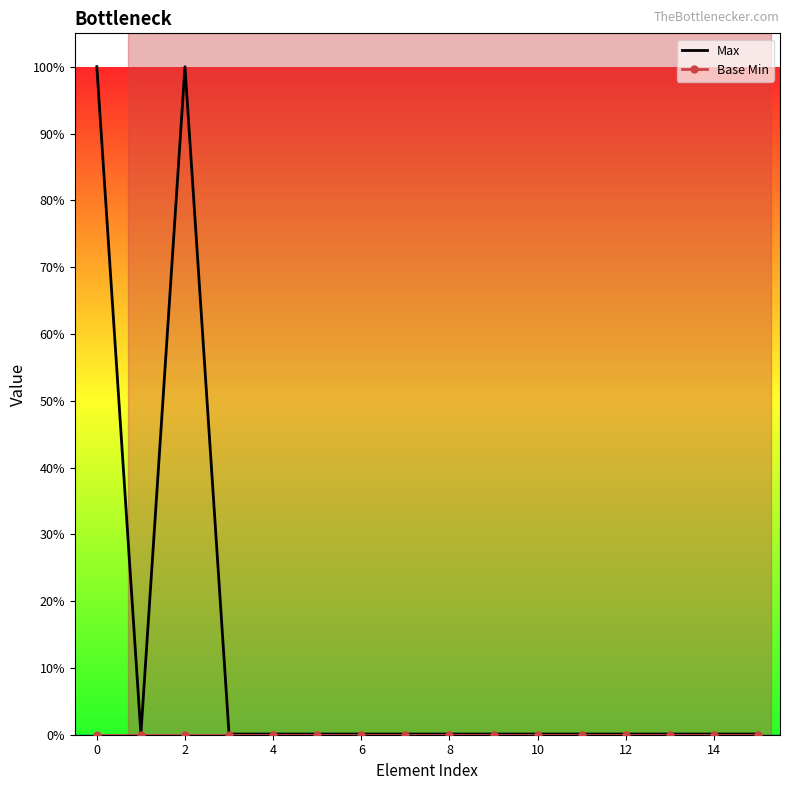

True or false: Base Min has more than 1 points higher than both neighbors.

False